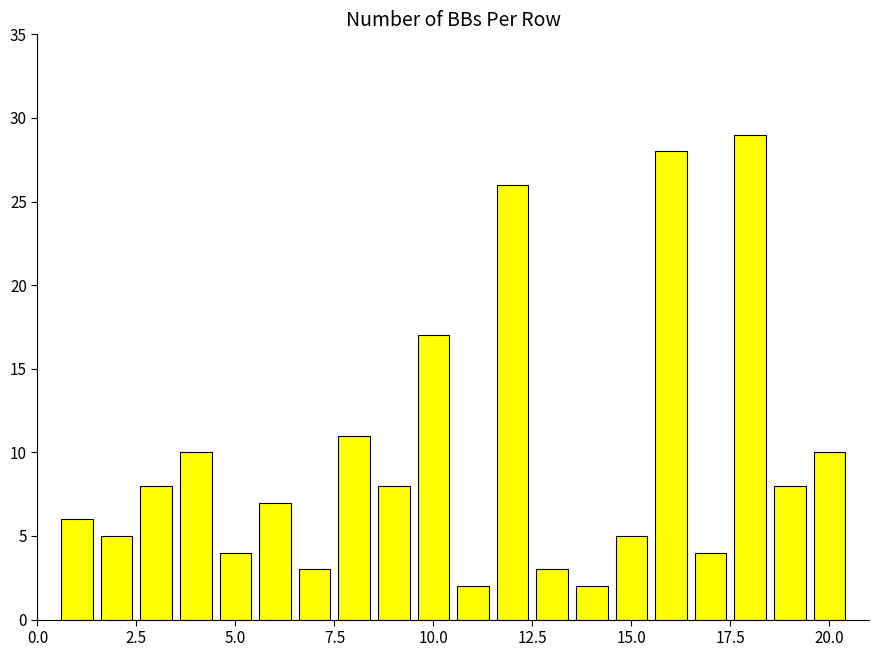

Reading left to right, transcribe all the data shown in this chart.

6	5	8	10	4	7	3	11	8	17	2	26	3	2	5	28	4	29	8	10